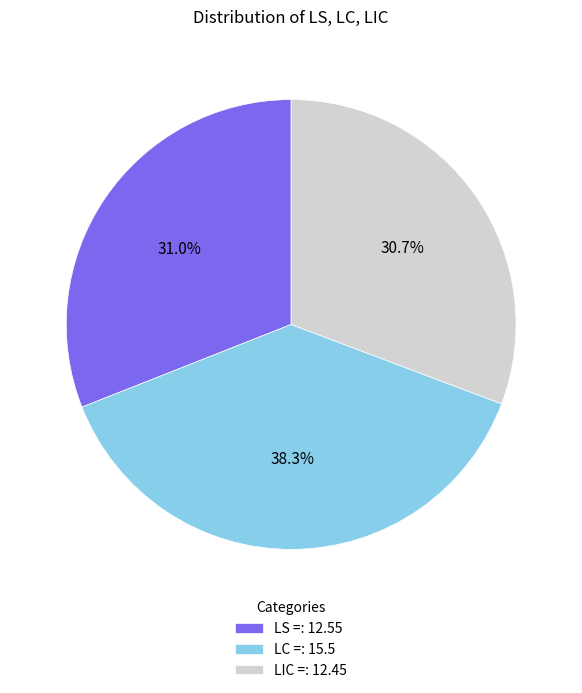

Is there a majority slice in this chart?

No